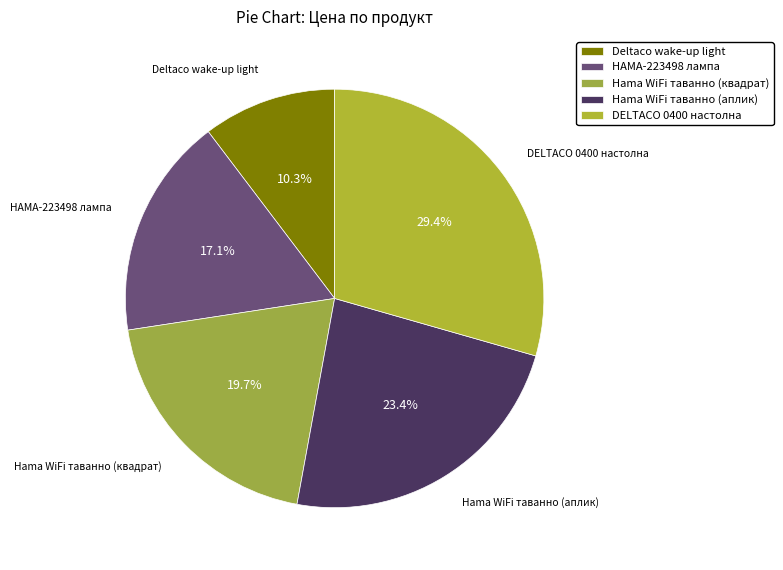

Rank the categories by value from highest to lowest.

DELTACO 0400 настолна, Hama WiFi таванно (аплик), Hama WiFi таванно (квадрат), HAMA-223498 лампа, Deltaco wake-up light